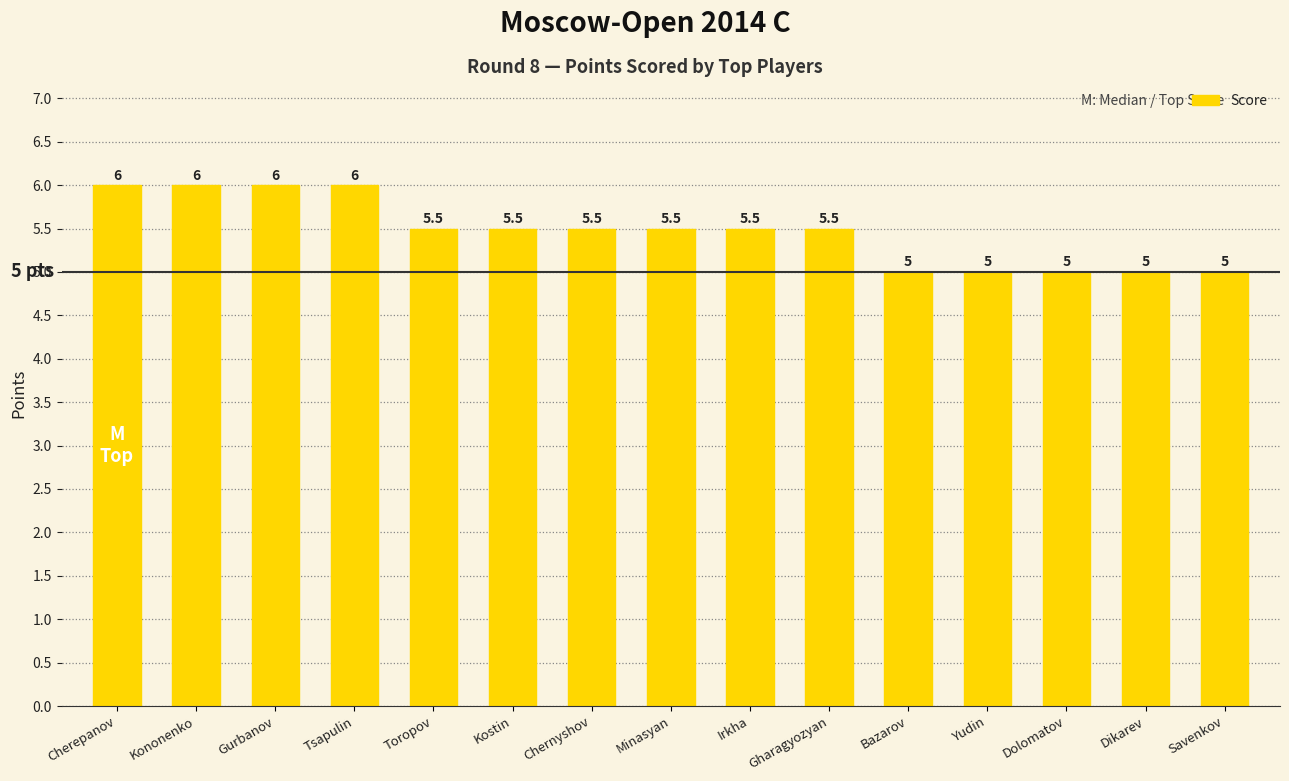

What is the difference between the maximum and second lowest values?

1.0